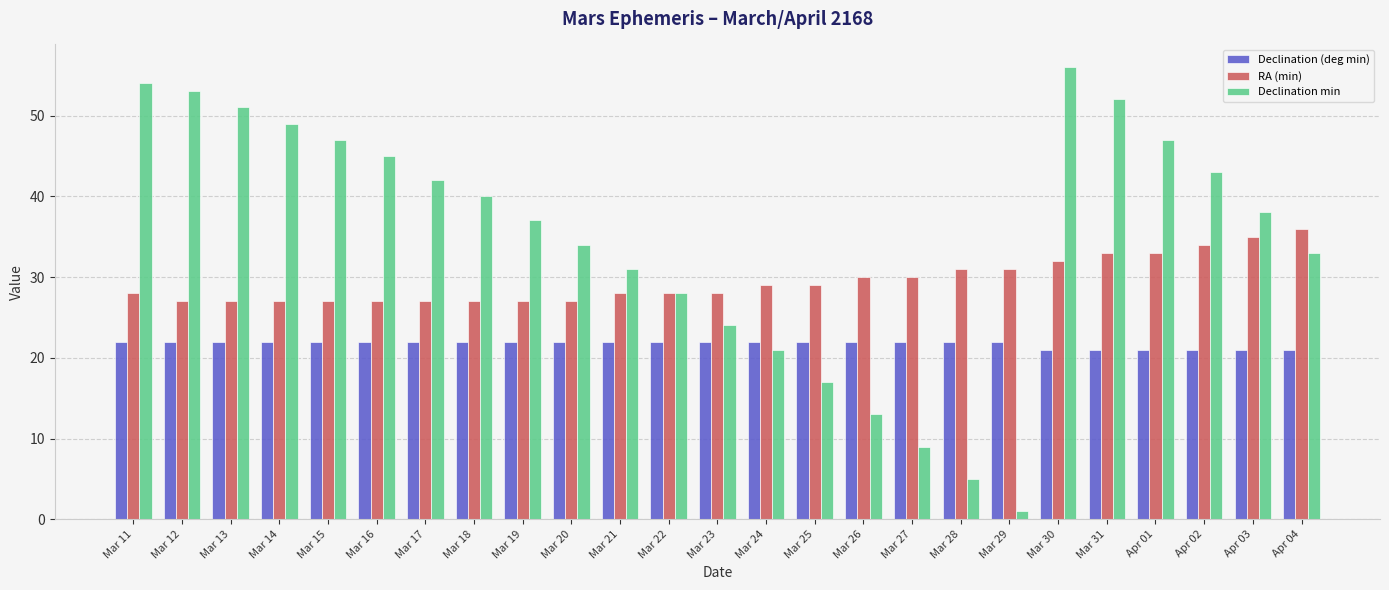

Are the bars grouped side by side (vs. stacked)?

Yes